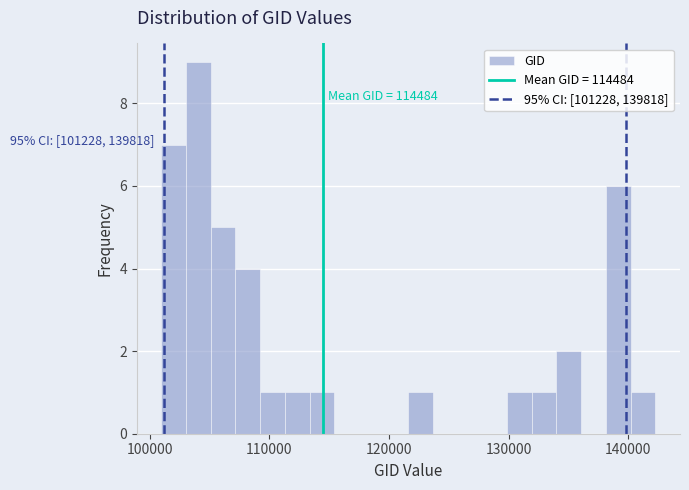

Read against the x-axis, roughly where is the centre of the tallest bar?

104000